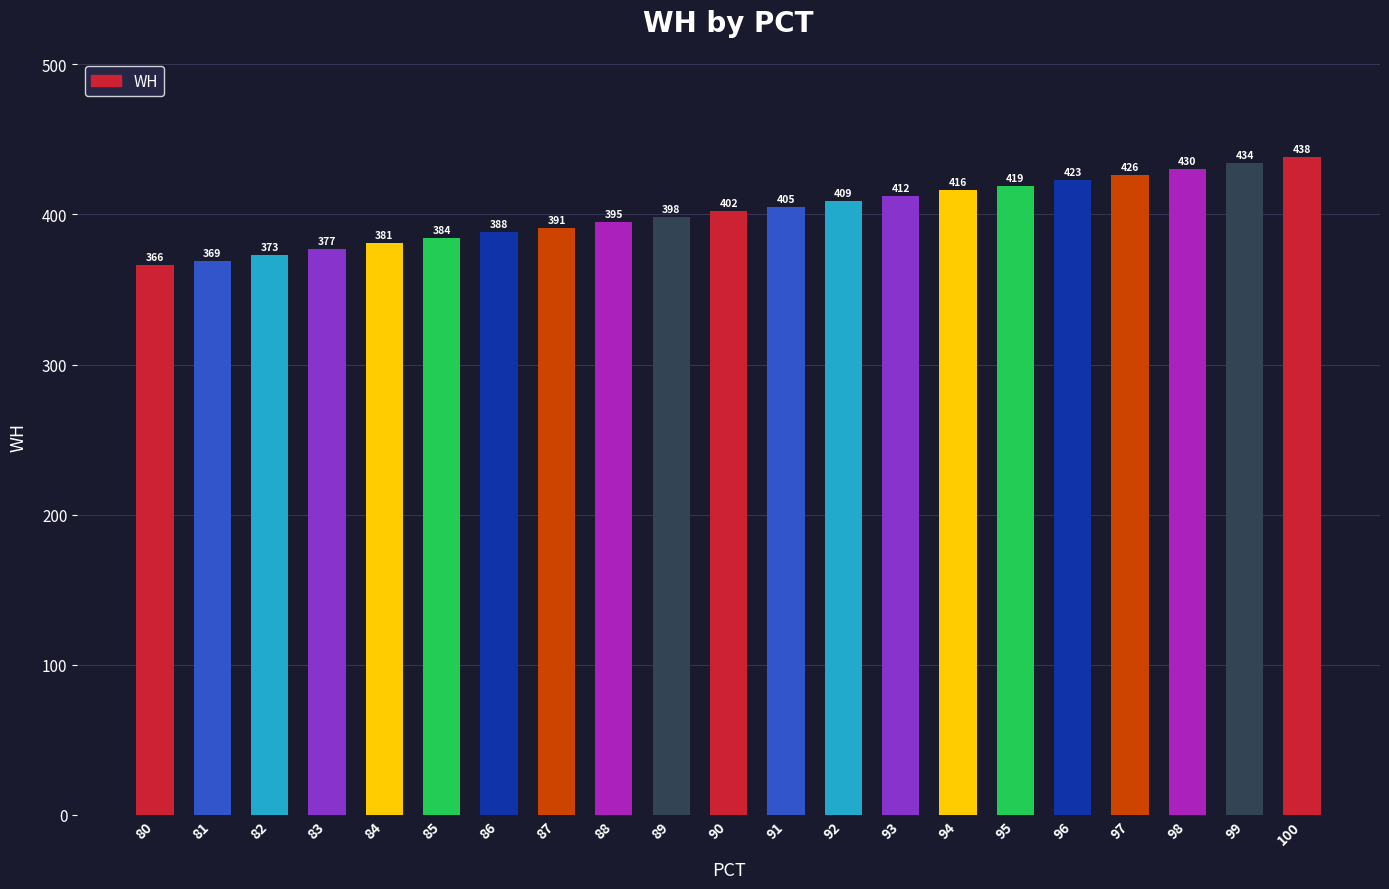

What is the sum of the values at 94 and 84?

797